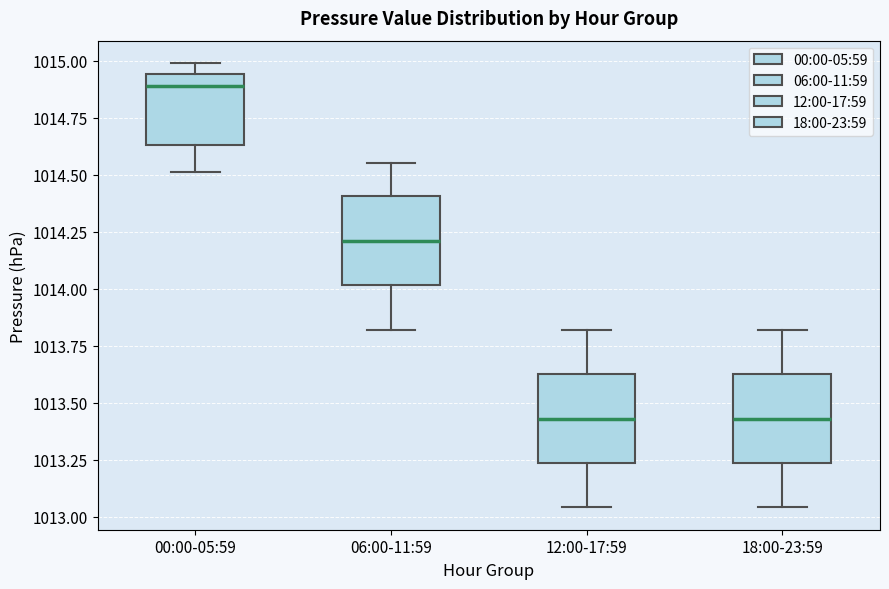

Where does the lower whisker of the box for 18:00-23:59 end on the y-axis? The values are not printed on the chart, so give them approximately, as read against the axis.

1013.05